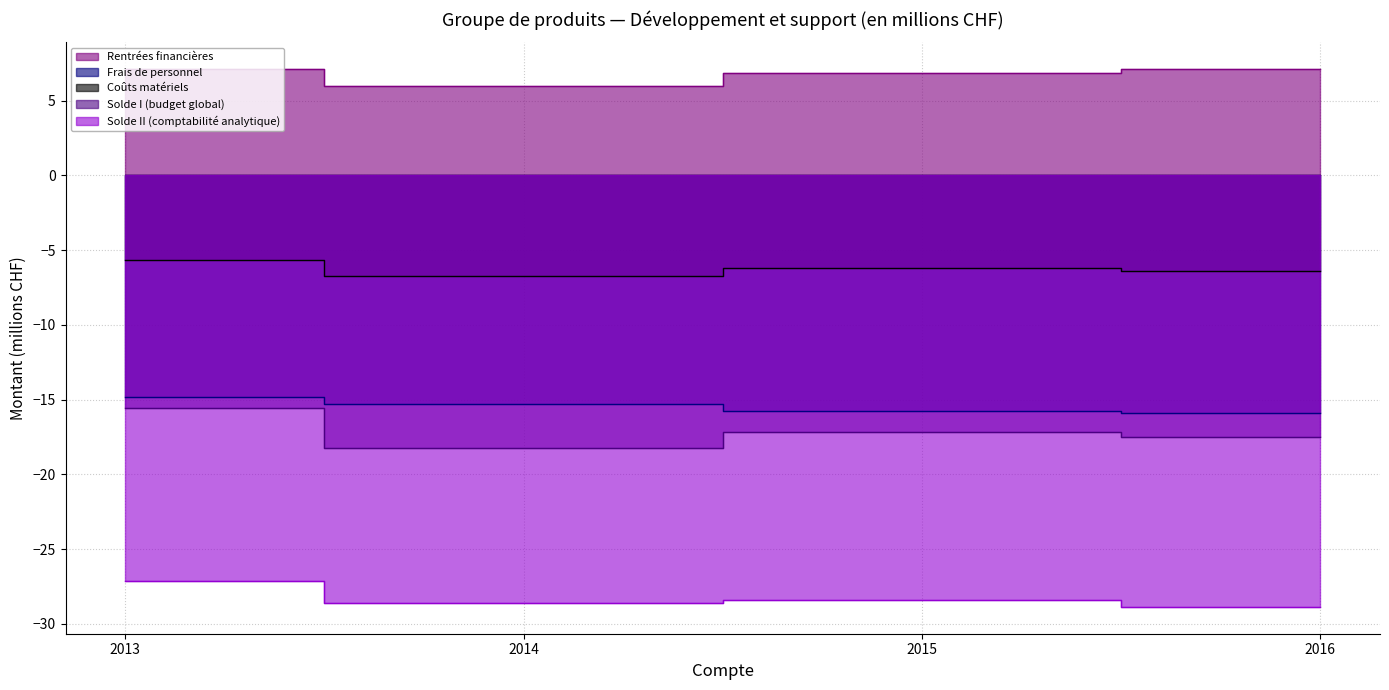

What is the difference between the maximum and minimum values in the Solde II (comptabilité analytique) series?

1.8